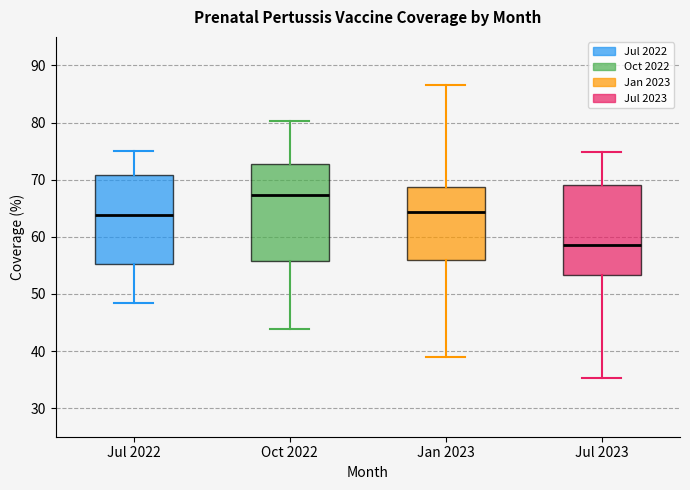

Which box's median line is the lowest?

Jul 2023